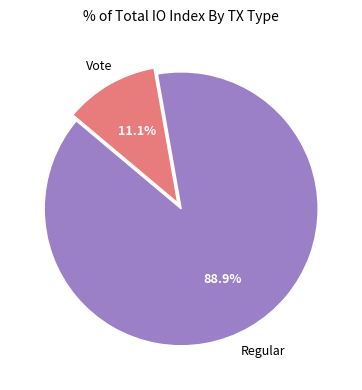

Is there any slice that represents more than half of the pie?

Yes